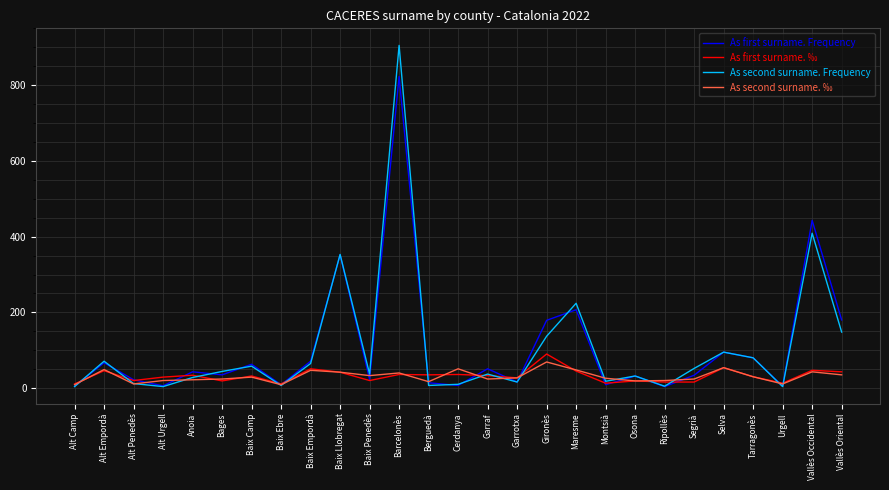

What is the average value of the As second surname. ‰ series?

31